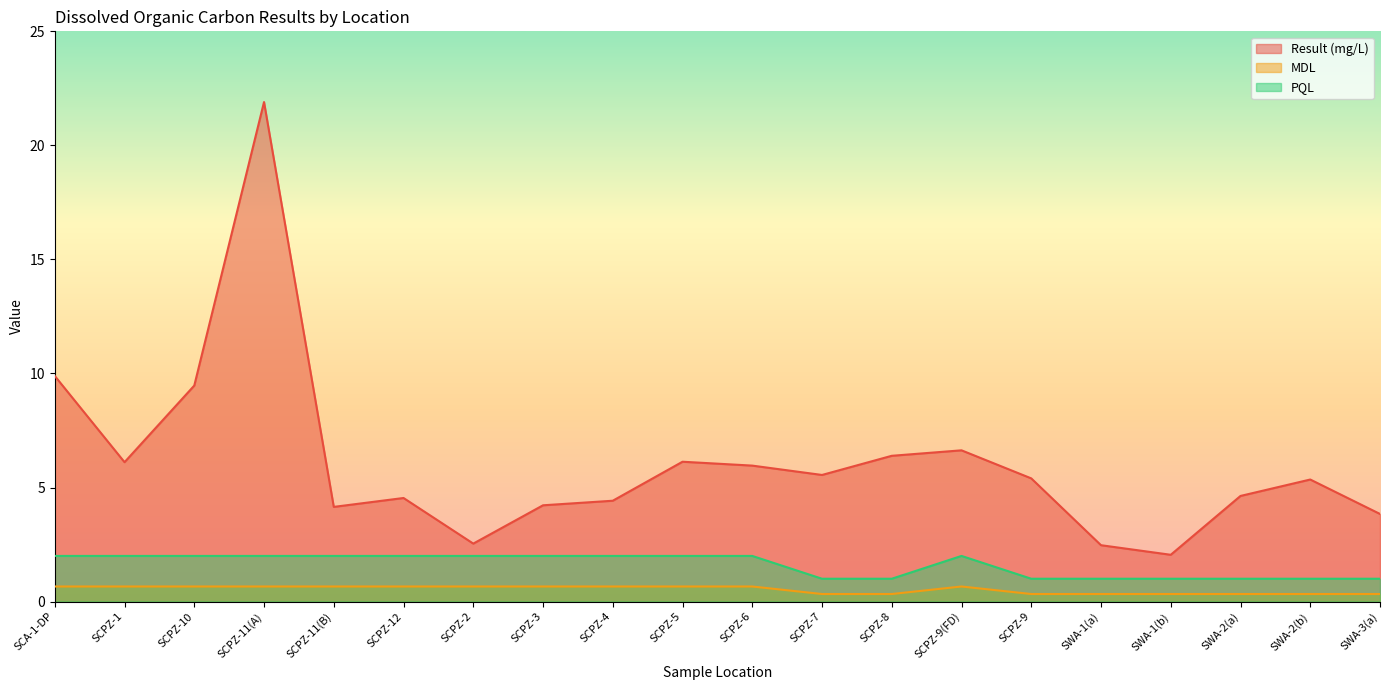

Rank the series at SWA-3(a) from highest to lowest value.

Result (mg/L), PQL, MDL